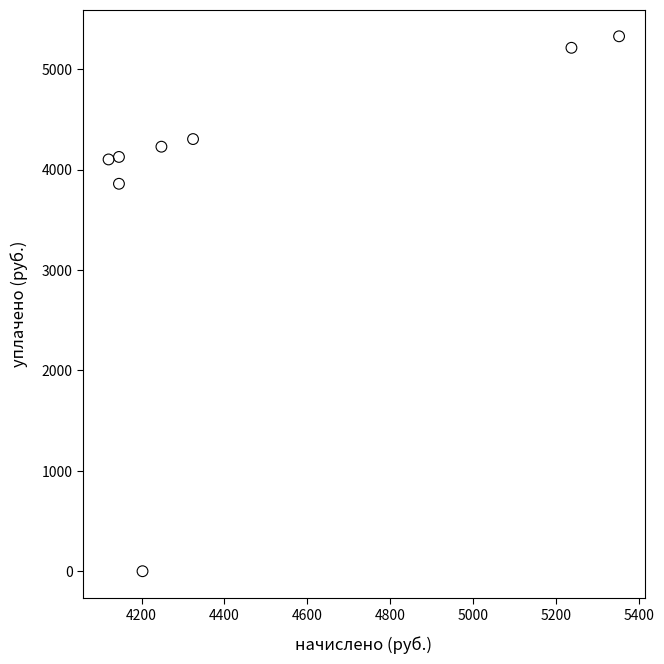

What Y value in the scatter plot is closest to 2663?

3858.0